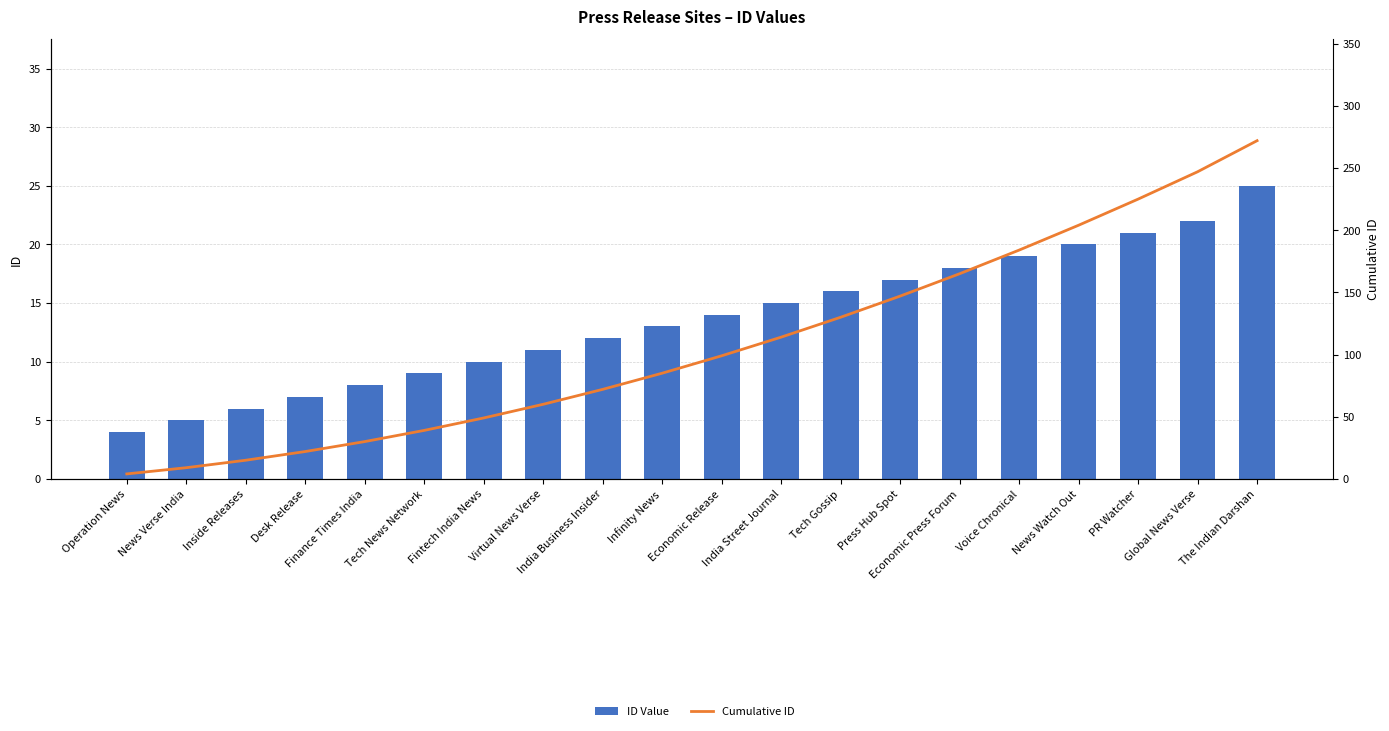

What is the sum of all Cumulative ID values?

2172